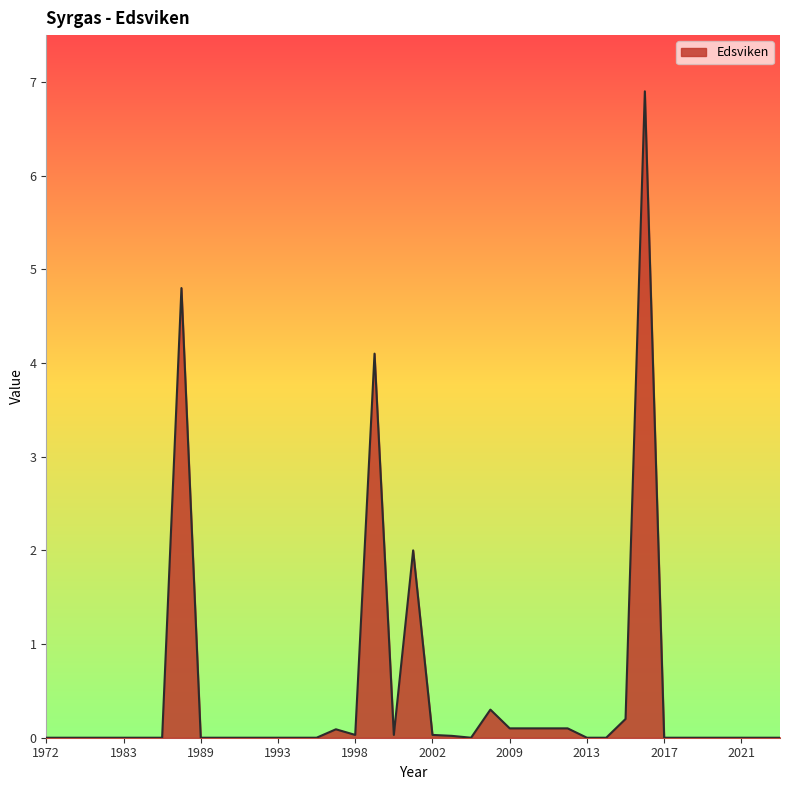

What is the maximum value shown in the chart?

6.9